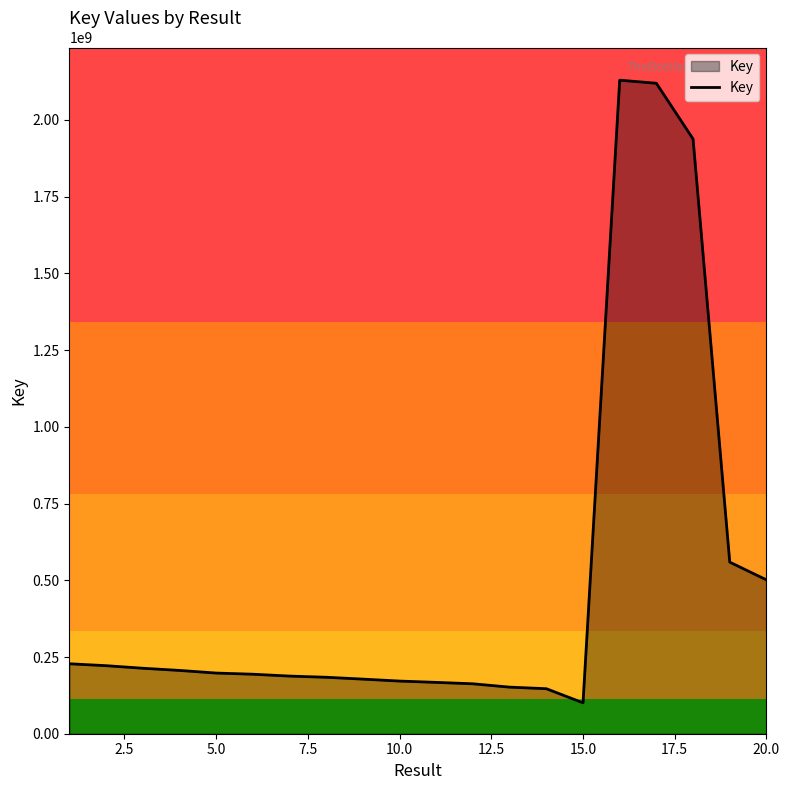

What is the average value?

497964279